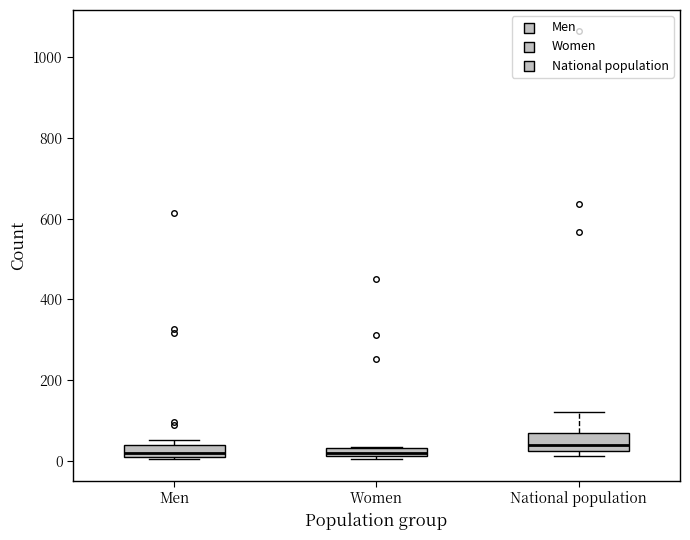

Where is the upper edge of the box for Men on the y-axis? The values are not printed on the chart, so give them approximately, as read against the axis.

40